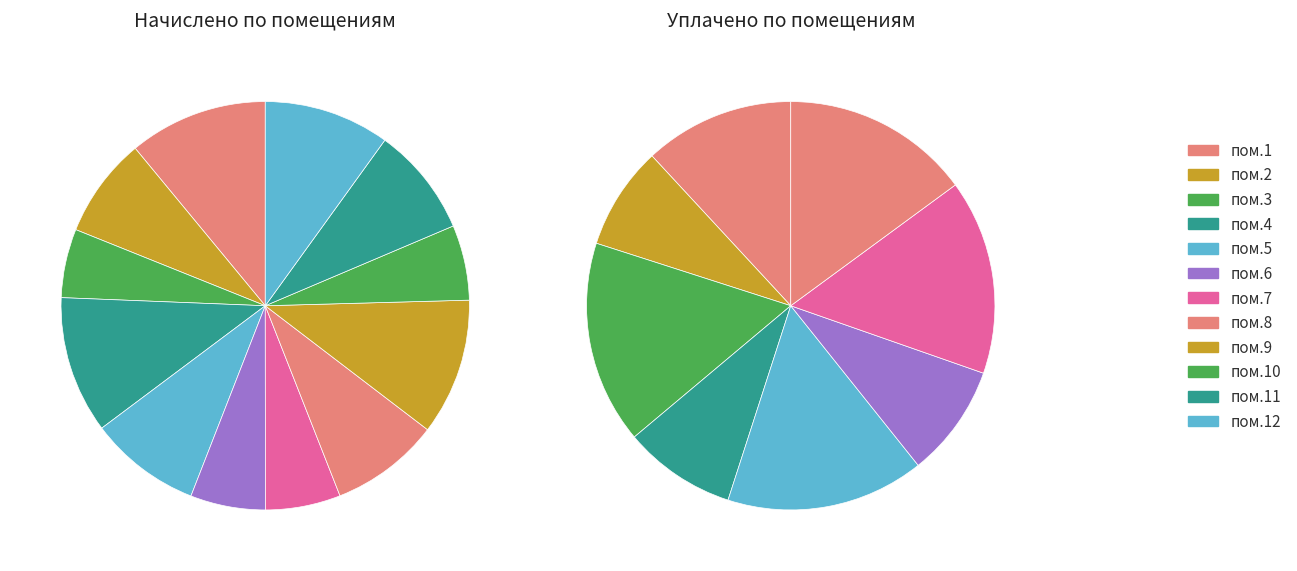

Is there any slice that represents more than half of the pie?

No